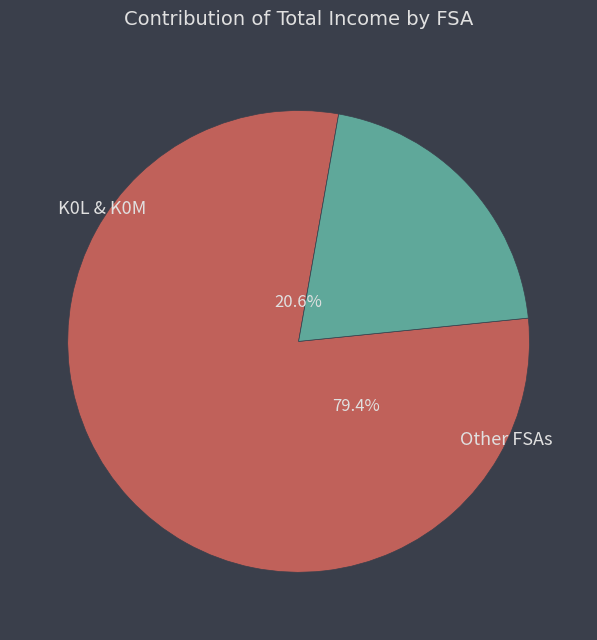

True or false: K0A accounts for 9% of the total.

False